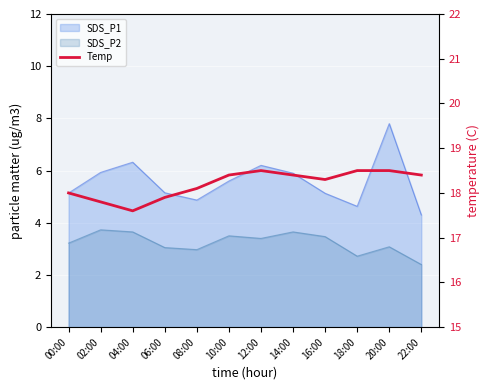

What is the value of the 2nd point from the left?

17.8